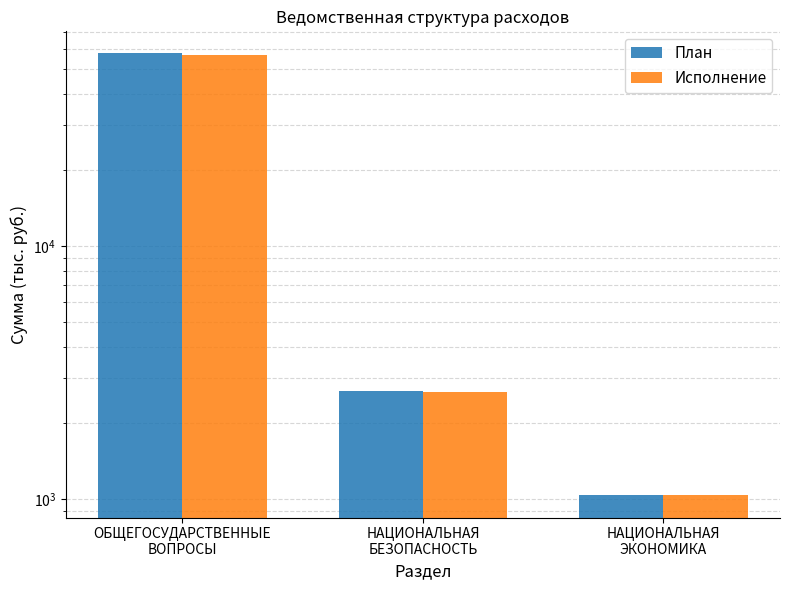

What is the label of the 1st bar from the right?

НАЦИОНАЛЬНАЯ
ЭКОНОМИКА